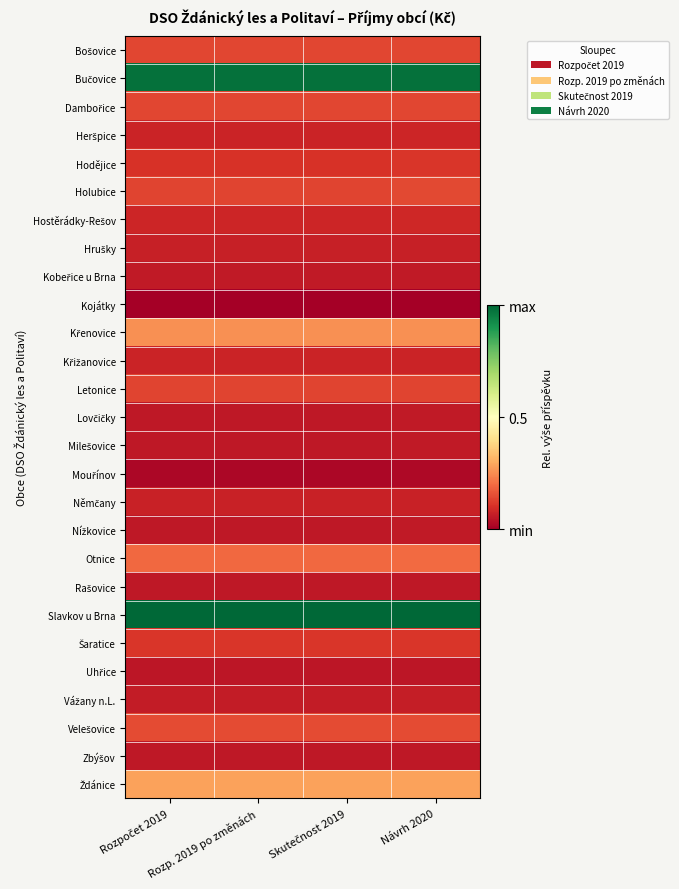

What is the total value across all series at Rozpočet 2019?

4.4